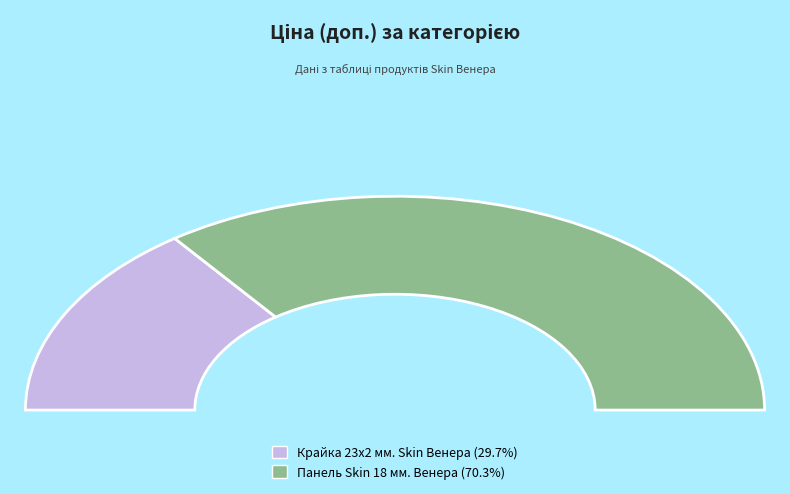

The Крайка 23x2 мм. Skin Венера slice represents 16% of the pie. True or false?

False